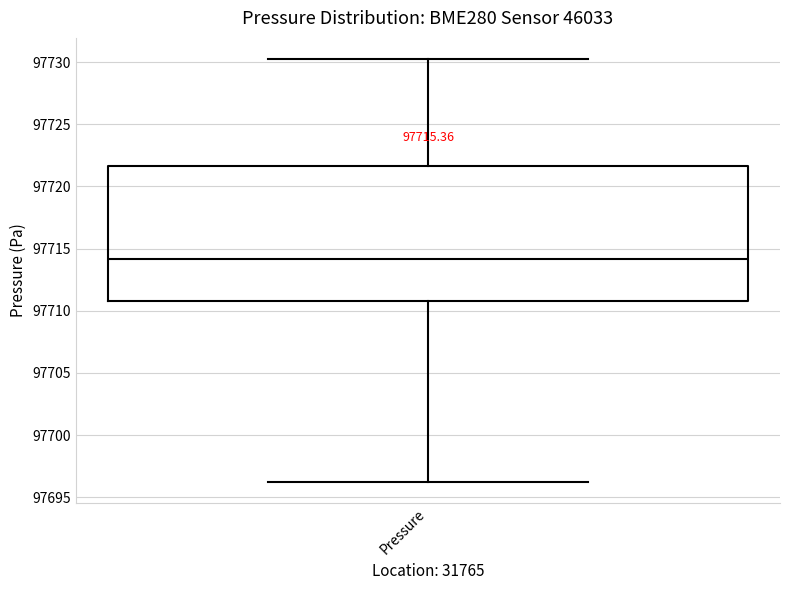

Transcribe this box plot: give where the median line is, the range the box spans, and where the two whiskers end, as read against the y-axis. The values are not printed on the chart, so give them approximately, as read against the axis.

median 97714.0, box 97711.0 to 97721.5, whiskers 97696.5 to 97730.5